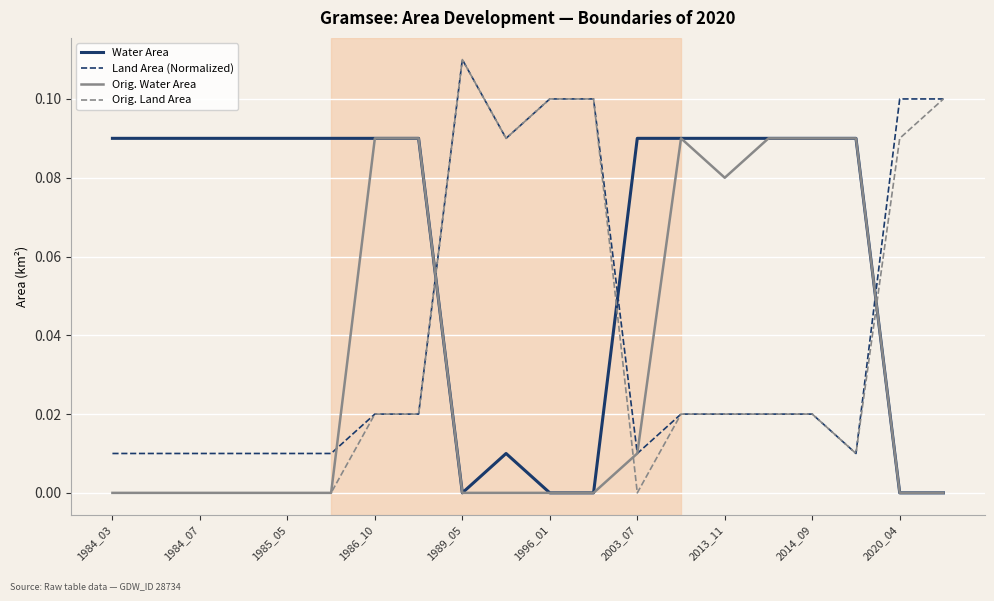

Which series has the widest spread of values?

Orig. Land Area